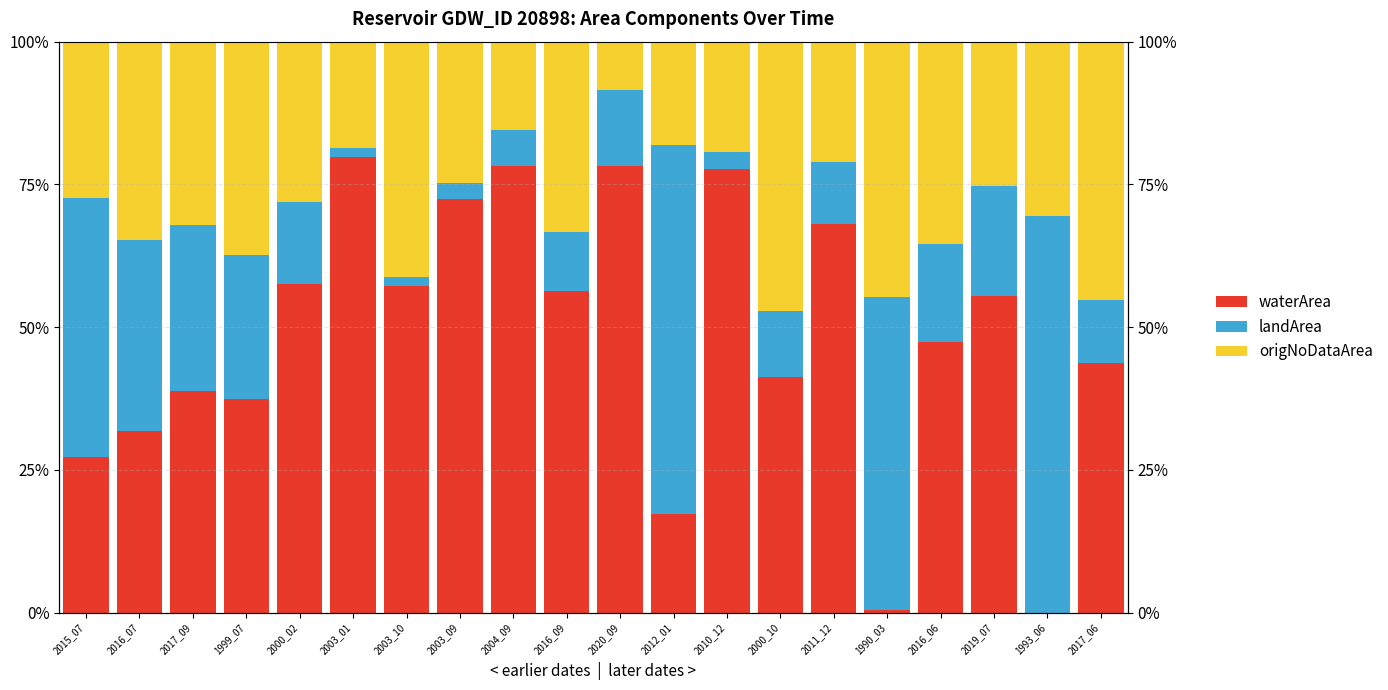

Which series has the widest spread of values?

waterArea